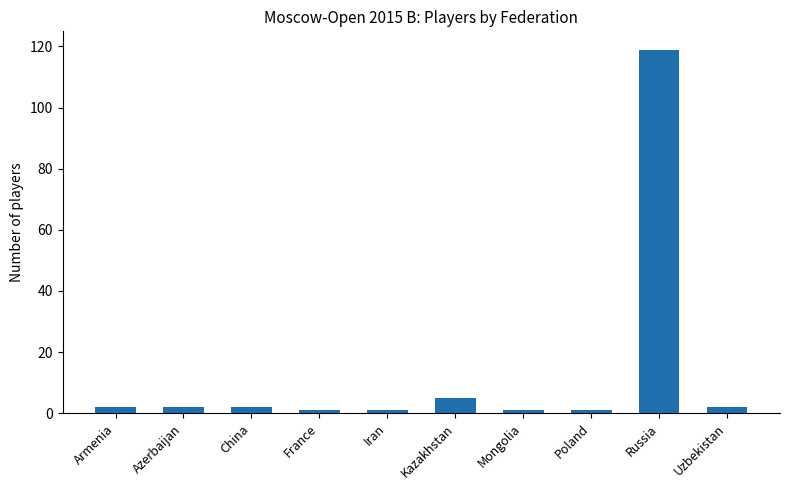

How many bars are there in total?

10